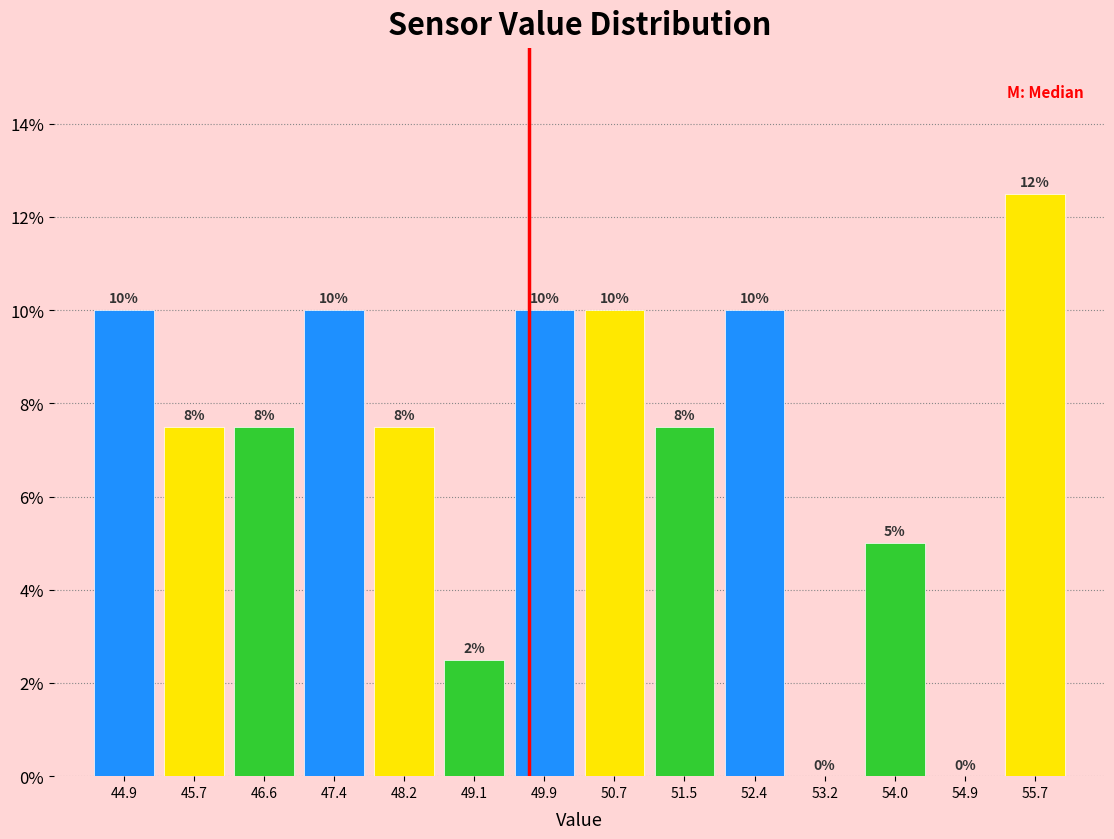

Over which range of the x-axis is the bar tallest?

55.3 to 56.1